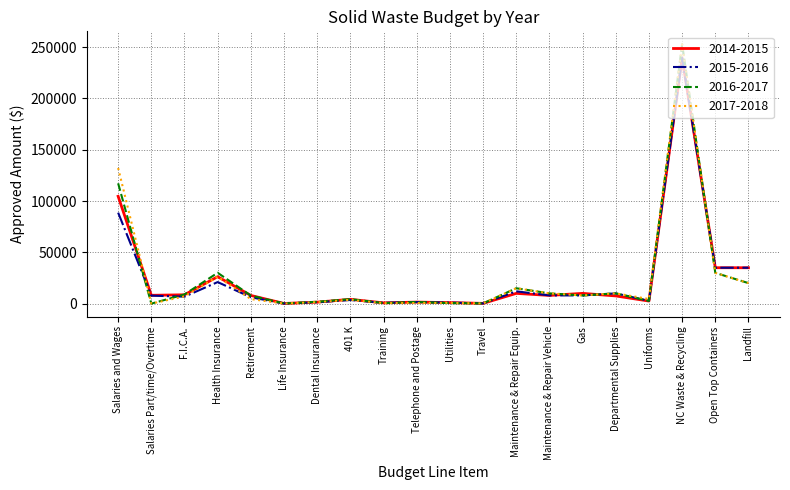

What is the difference between the maximum and minimum values in the 2017-2018 series?

252803